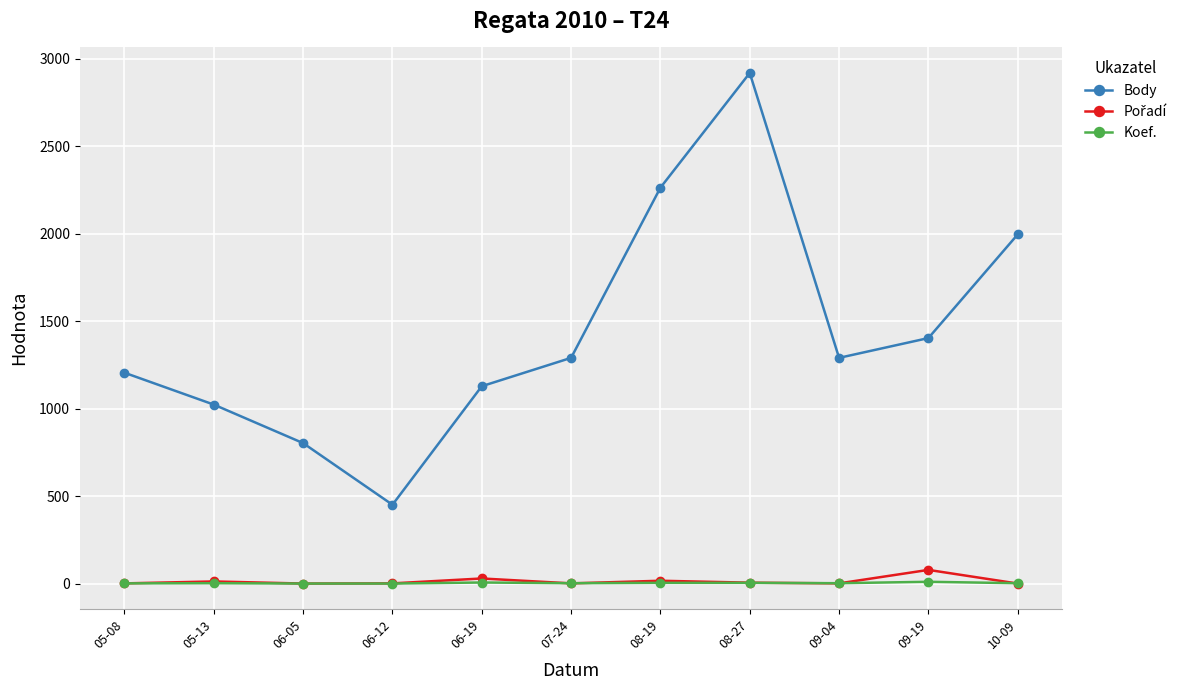

True or false: Body has more than 1 points higher than both neighbors.

False